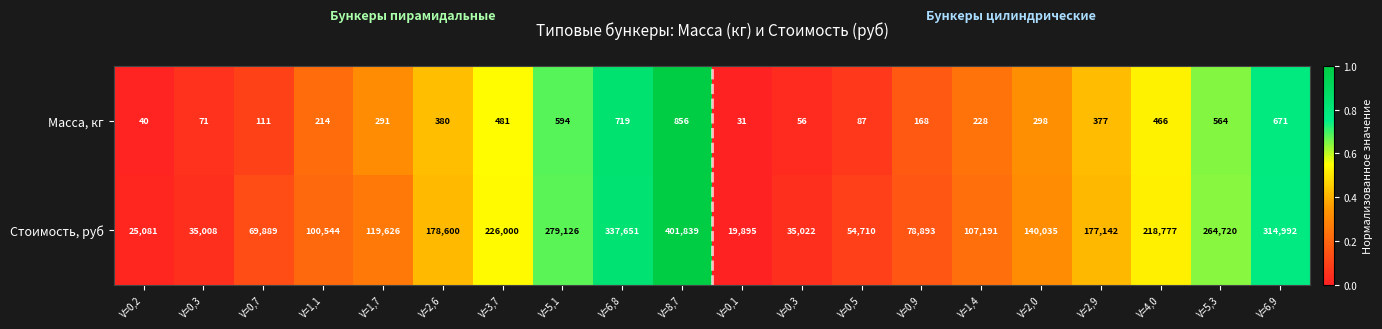

Rank the series by their maximum value, from highest to lowest.

Стоимость, руб, Масса, кг